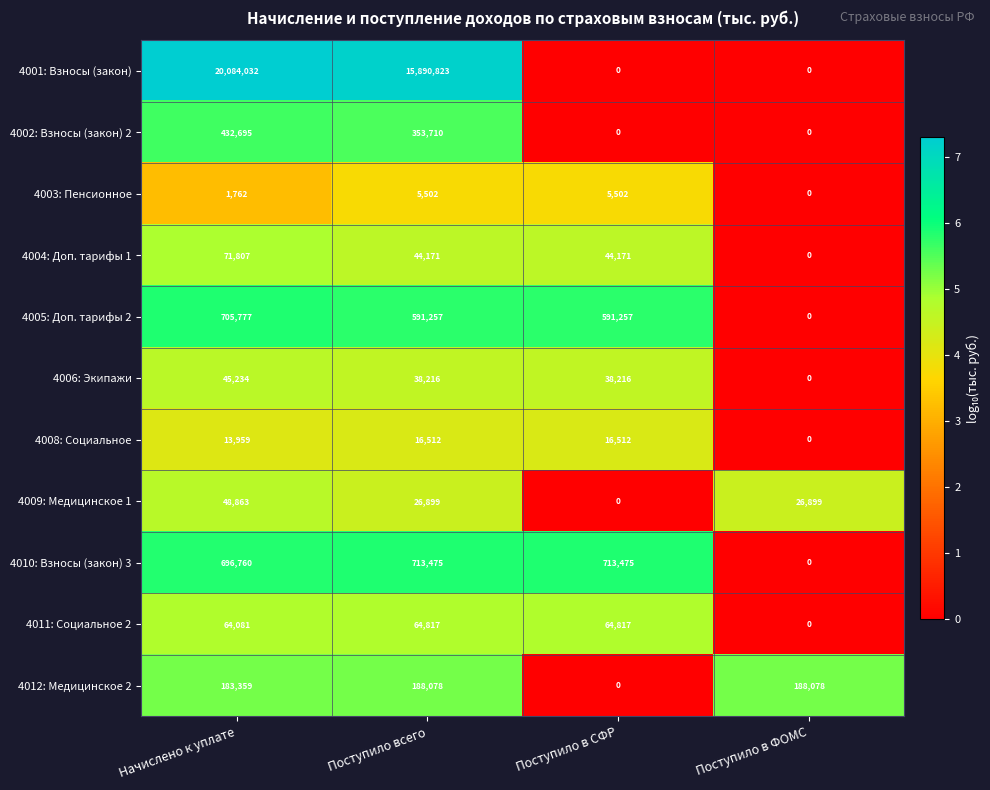

Is it true that 4012: Медицинское 2 equals 183359 at Начислено к уплате?

True